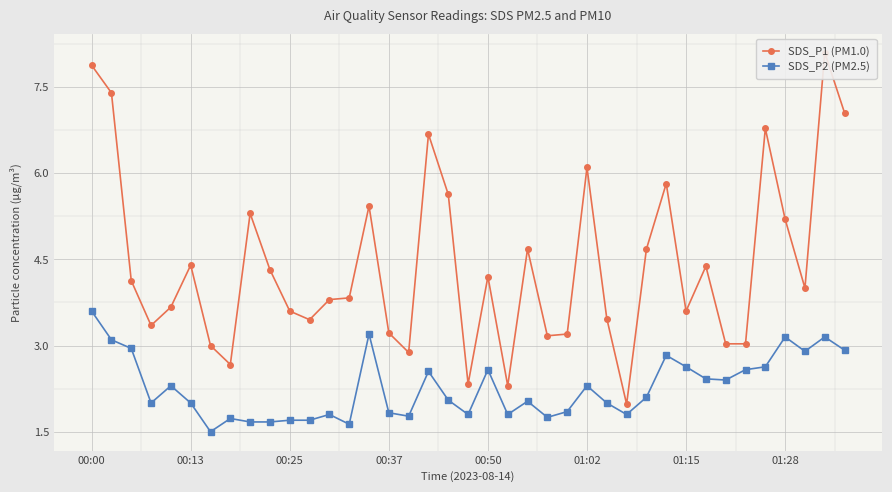

What is the value of the SDS_P1 (PM1.0) point at the 11th from the left?

3.6